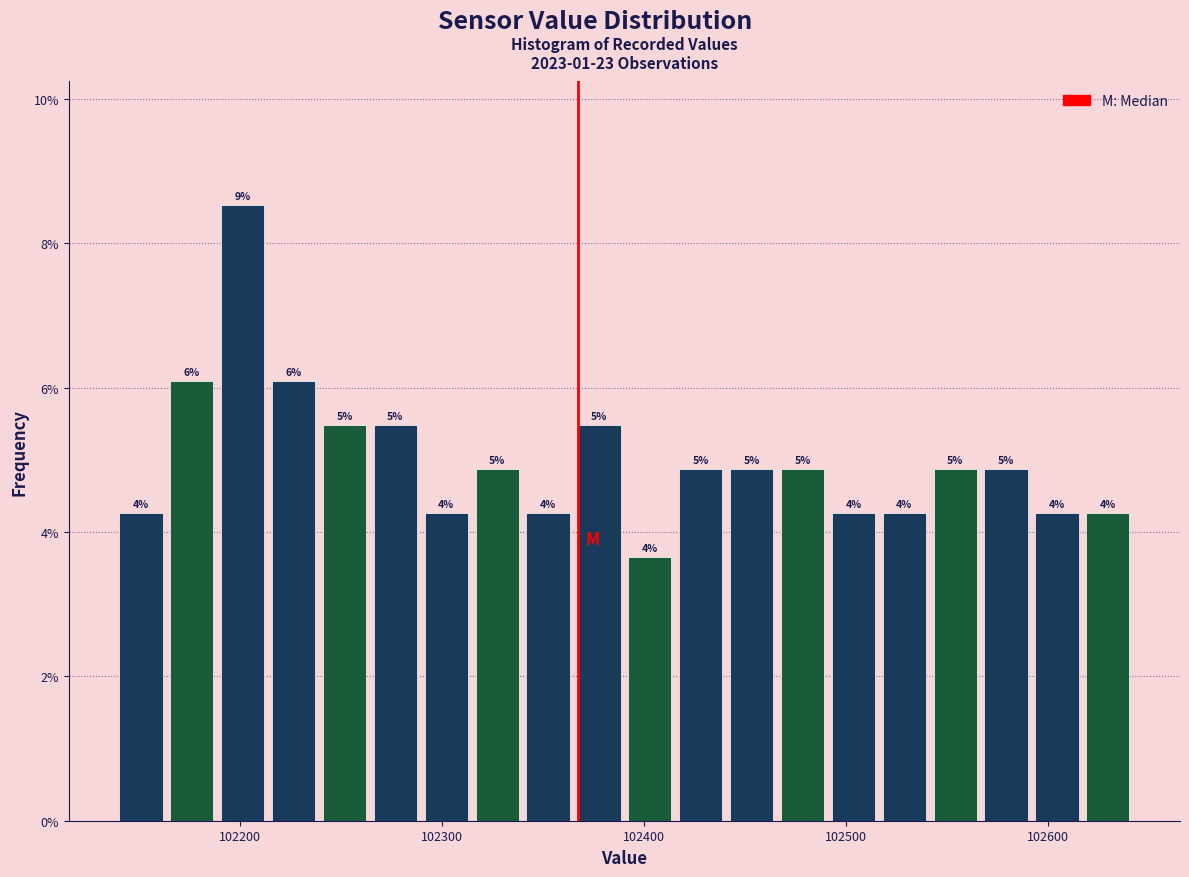

Around what value on the x-axis is the tallest bar? Give the approximate position of its centre, as read against the axis.

102200